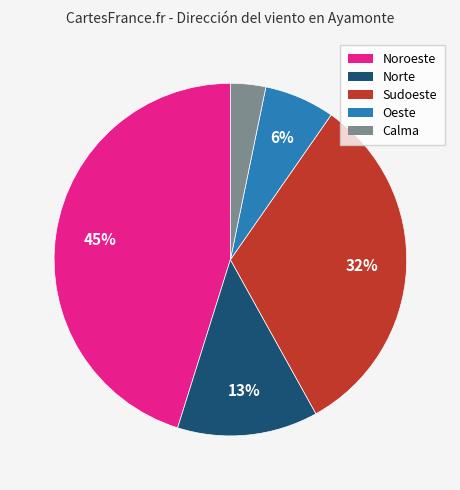

Combined, do Calma and Oeste account for over 50%?

No